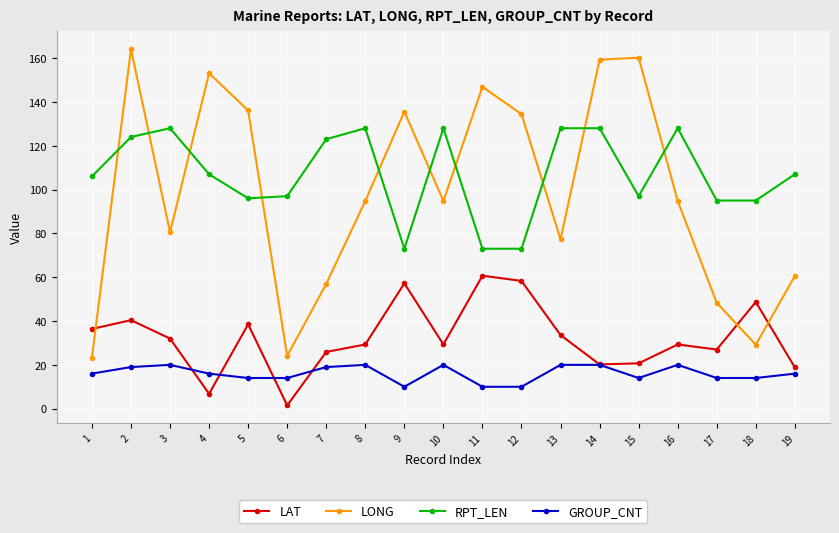

The RPT_LEN series shows 27.1 at 4. True or false?

False